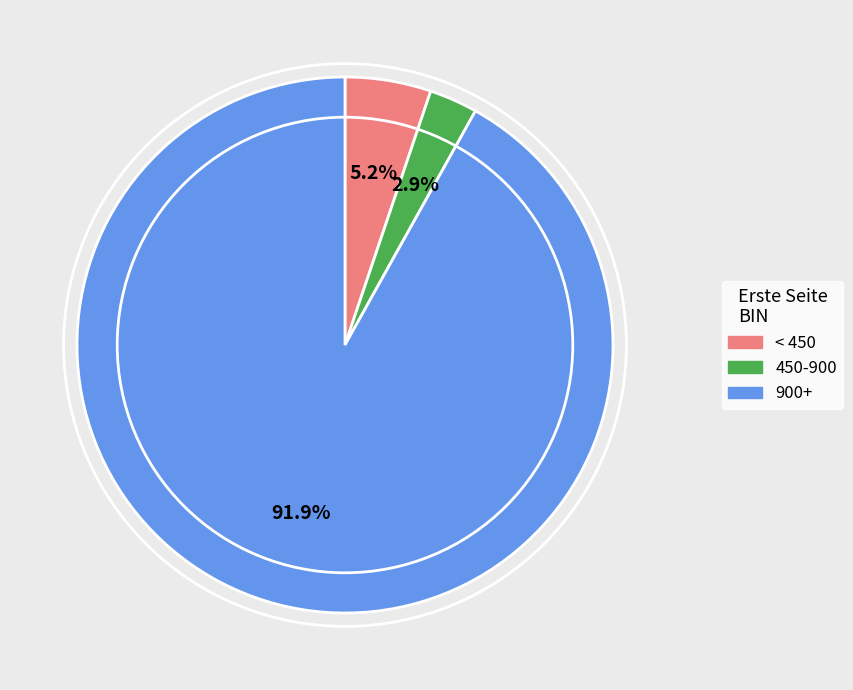

Is there any slice that represents more than half of the pie?

Yes